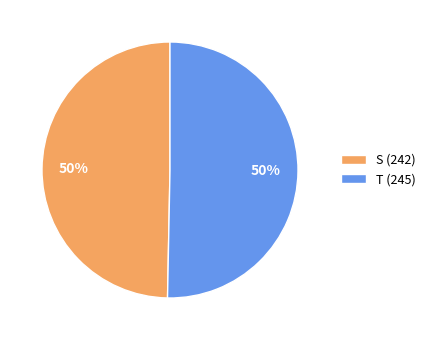

The S (242) slice represents 50% of the pie. True or false?

True